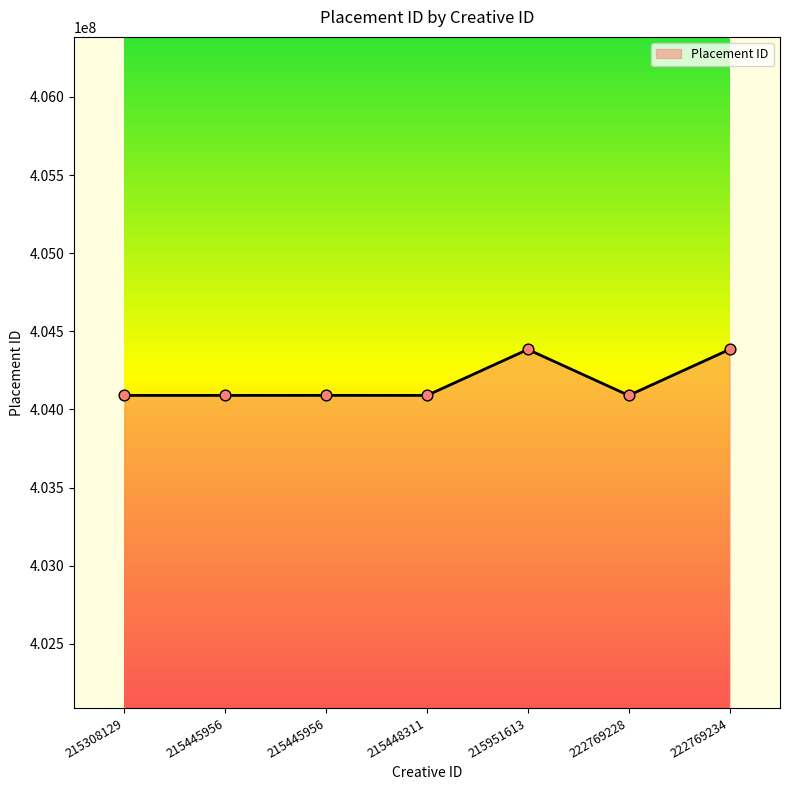

Approximately how many times larger is the value at 215308129 compared to 215448311?

1.0